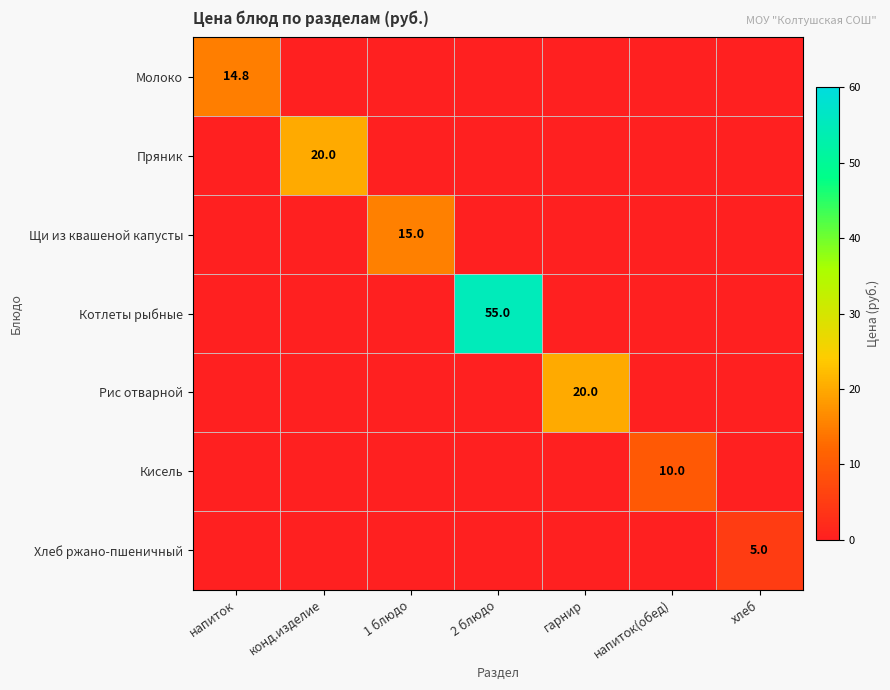

How many positive values does the Хлеб ржано-пшеничный series have?

1